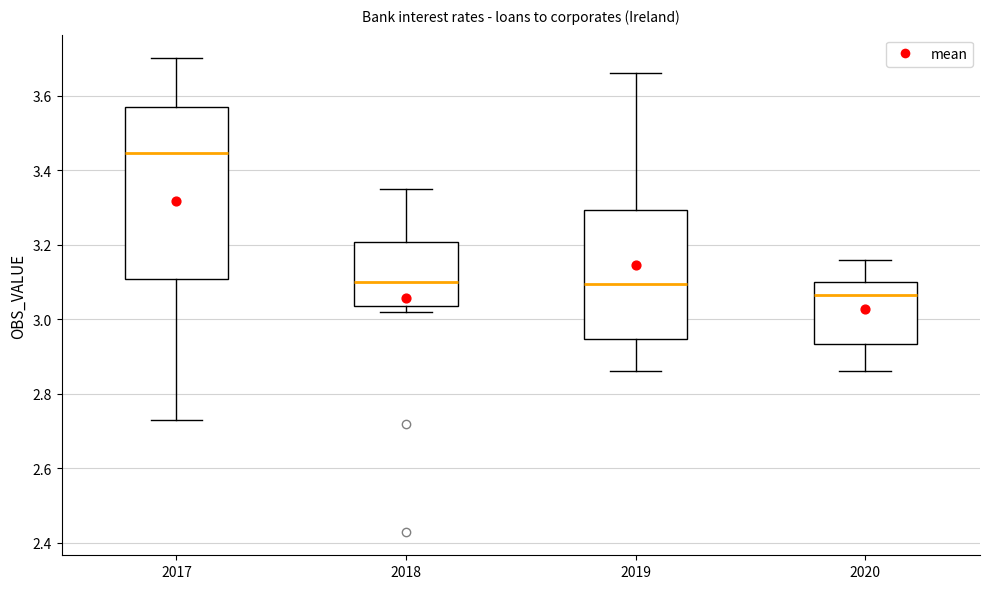

Where does the lower whisker of the box at x = 2017 end on the y-axis? The values are not printed on the chart, so give them approximately, as read against the axis.

2.74